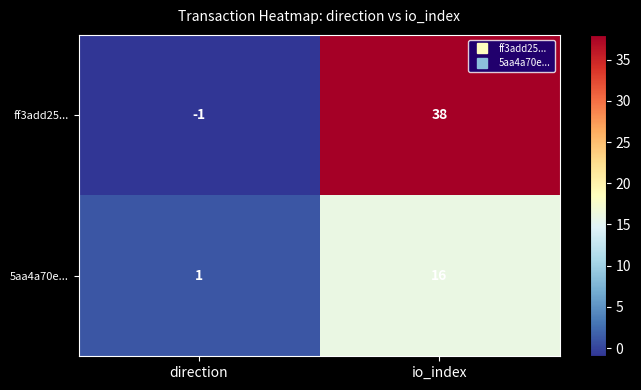

Reading right to left, transcribe all the data shown in this chart.

ff3add25...: 38	-1
5aa4a70e...: 16	1